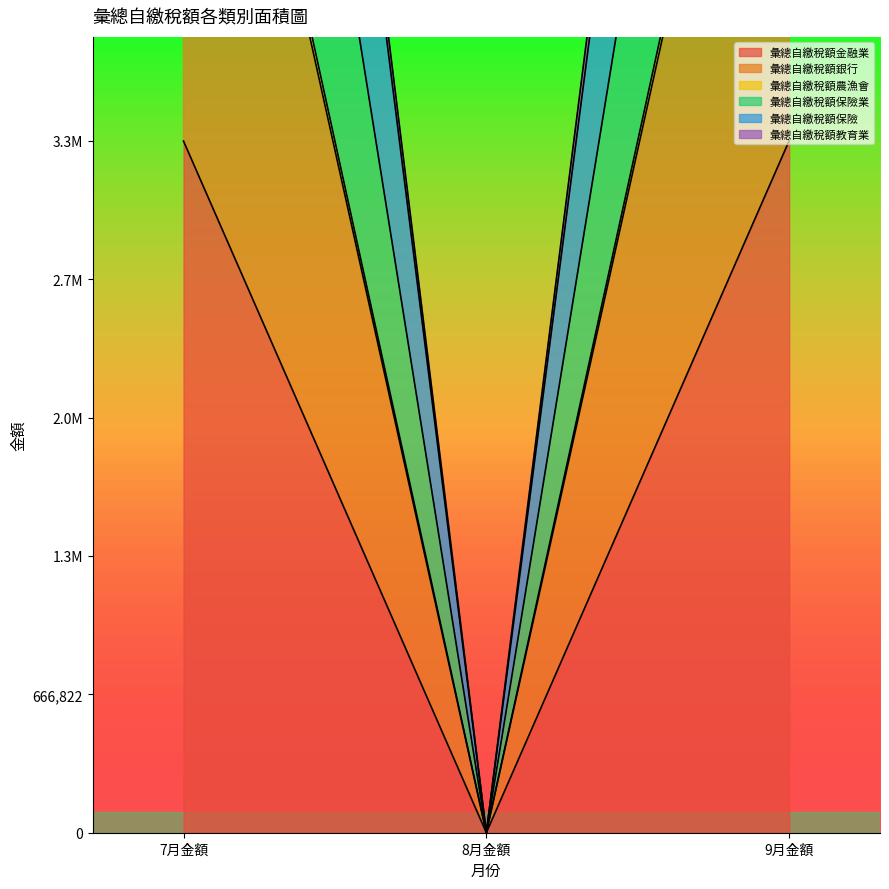

What is the average value of the 彙總自繳稅額農漁會 series?

4444266